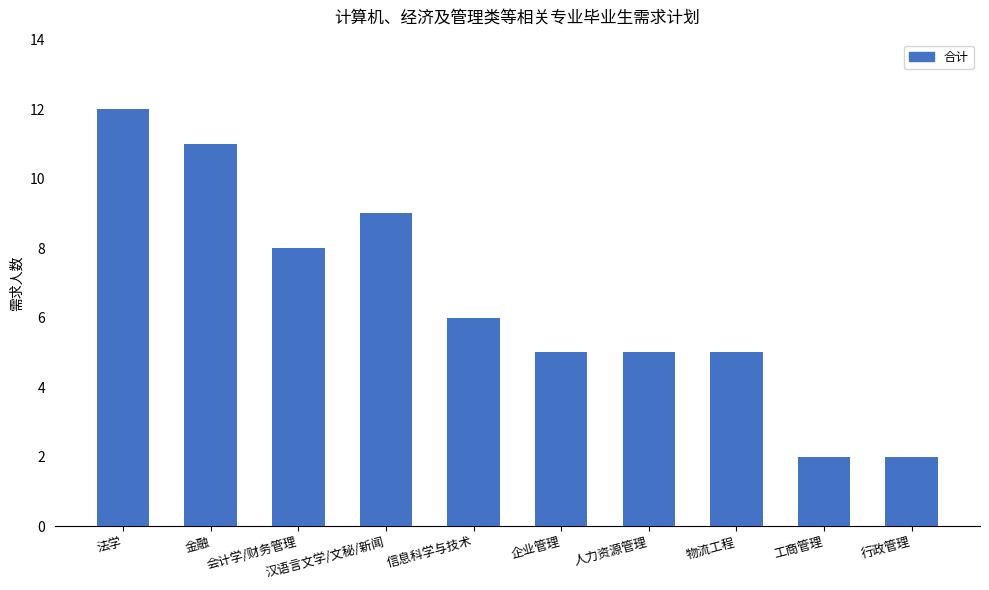

What is the label of the 4th bar from the left?

汉语言文学/文秘/新闻